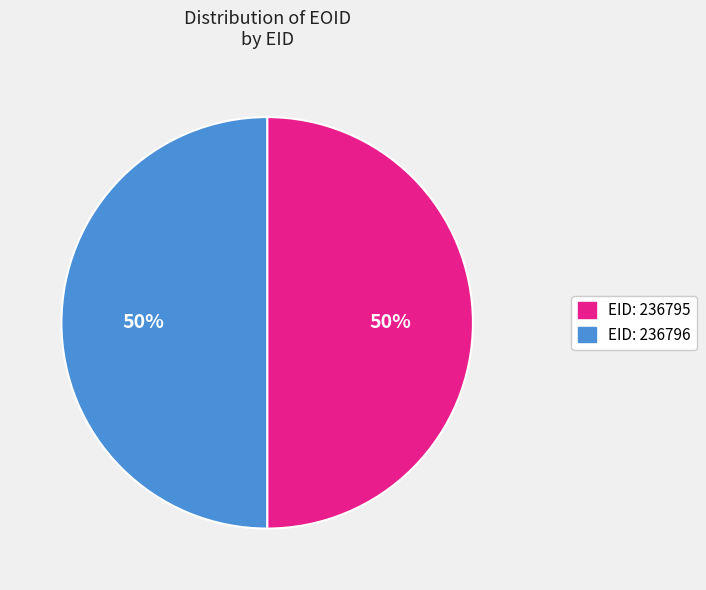

How many segments does this pie chart have?

2